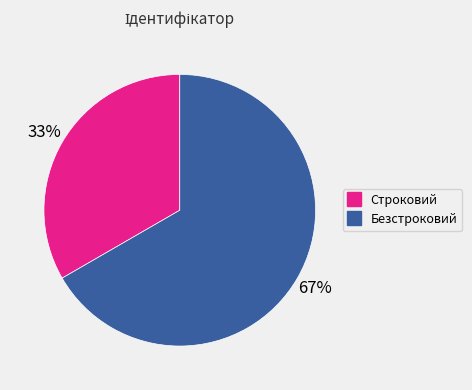

To the nearest percent, what is the average slice percentage?

50%